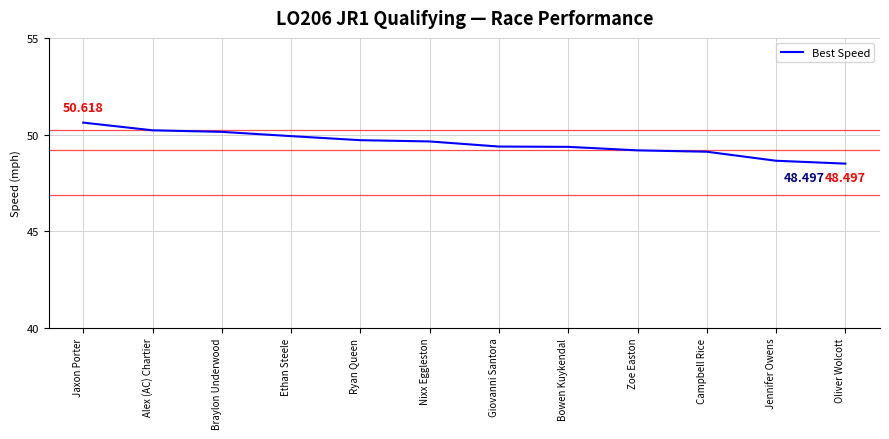

What is the change in value from Jaxon Porter to Giovanni Santora?

-1.2